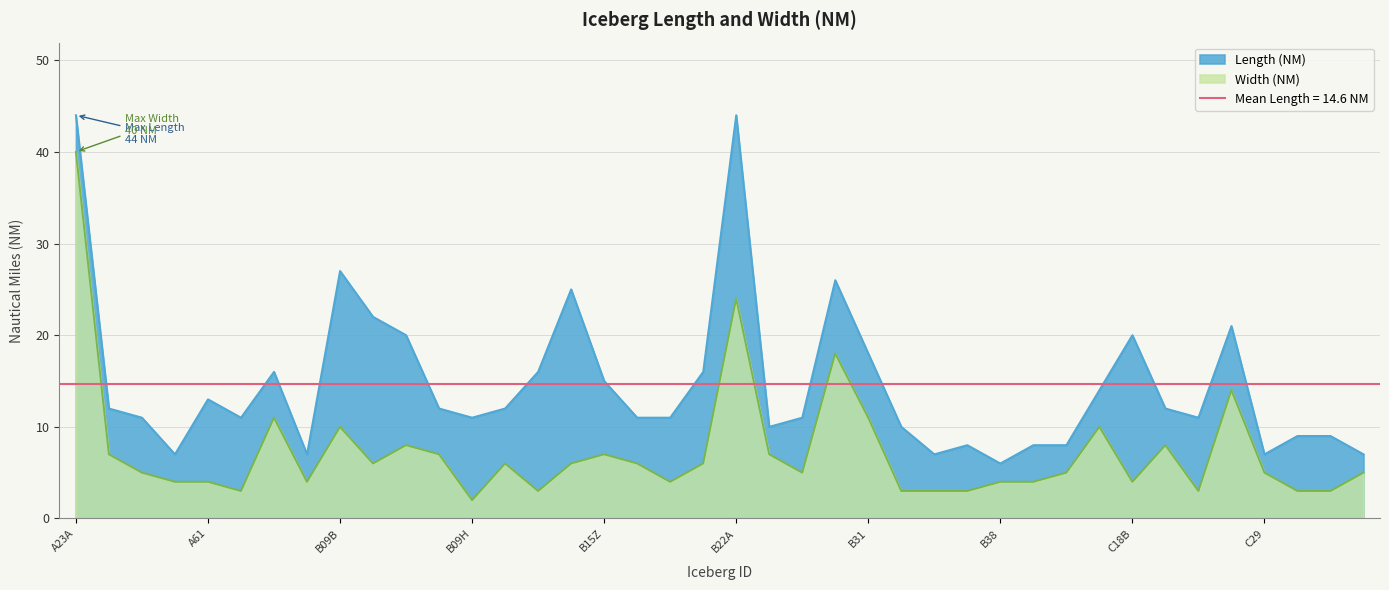

What is the sum of the Width (NM) values at B15AA and B40?

11